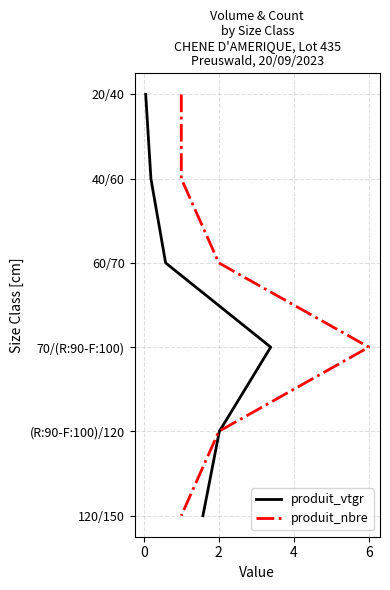

How many lines are shown in the chart?

2